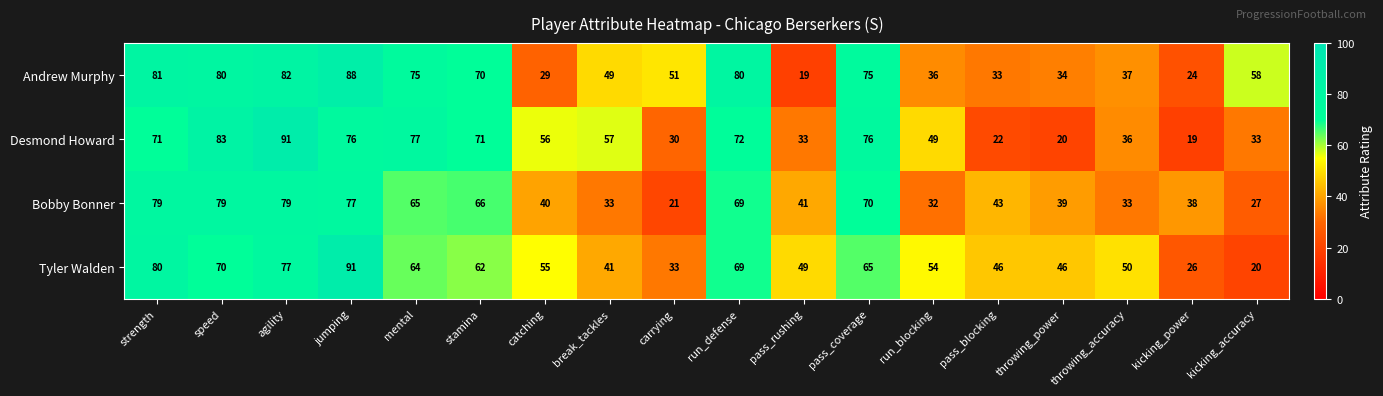

What is the highest value of the Andrew Murphy series?

88